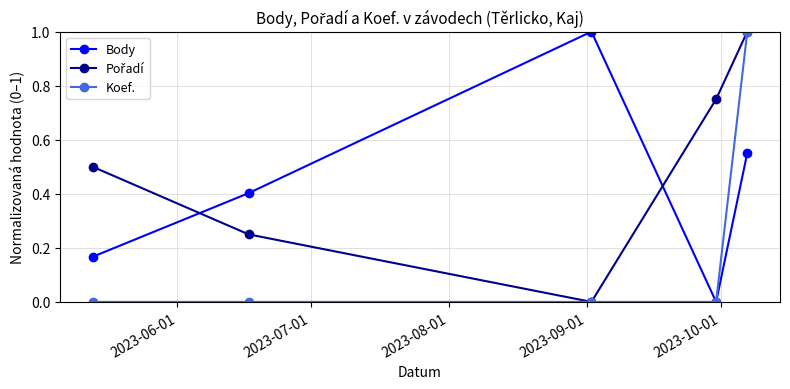

What is the value of the Body point at the 3rd from the left?

1.0